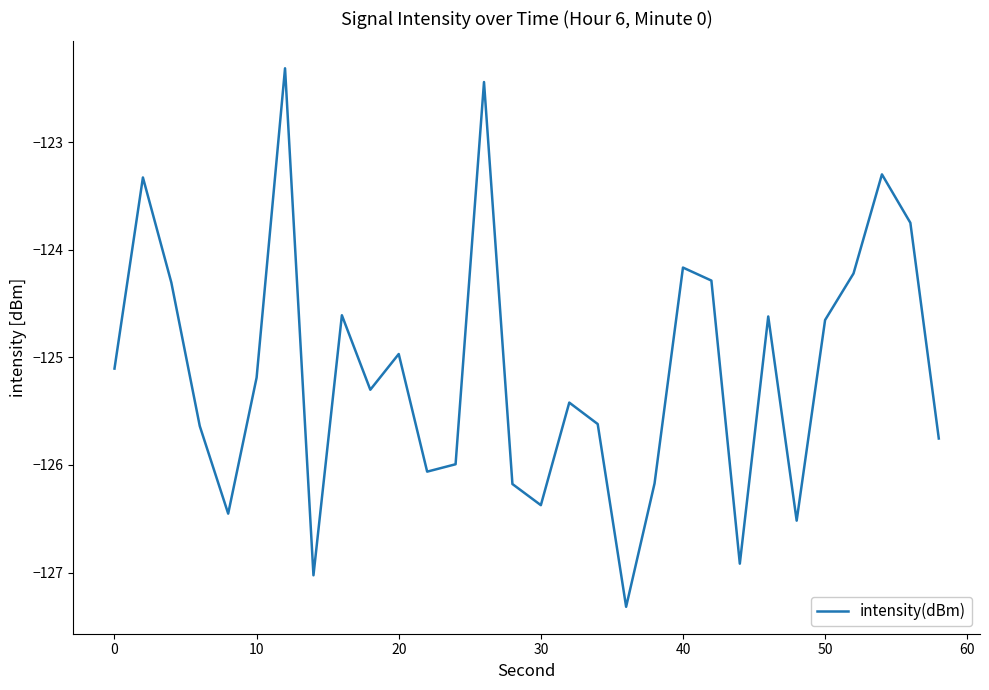

What is the difference between the maximum and minimum values?

5.0